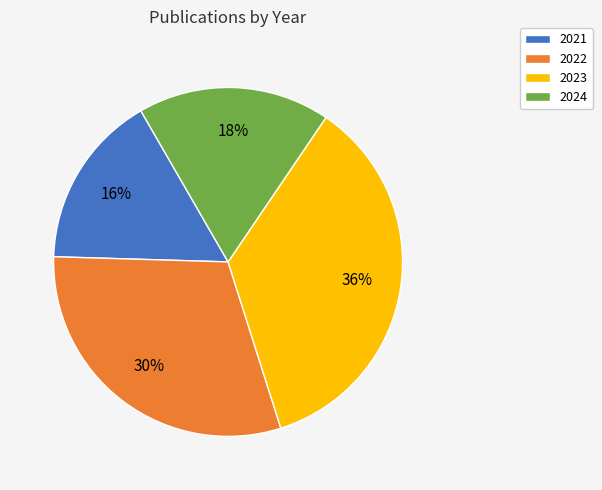

Is there a majority slice in this chart?

No